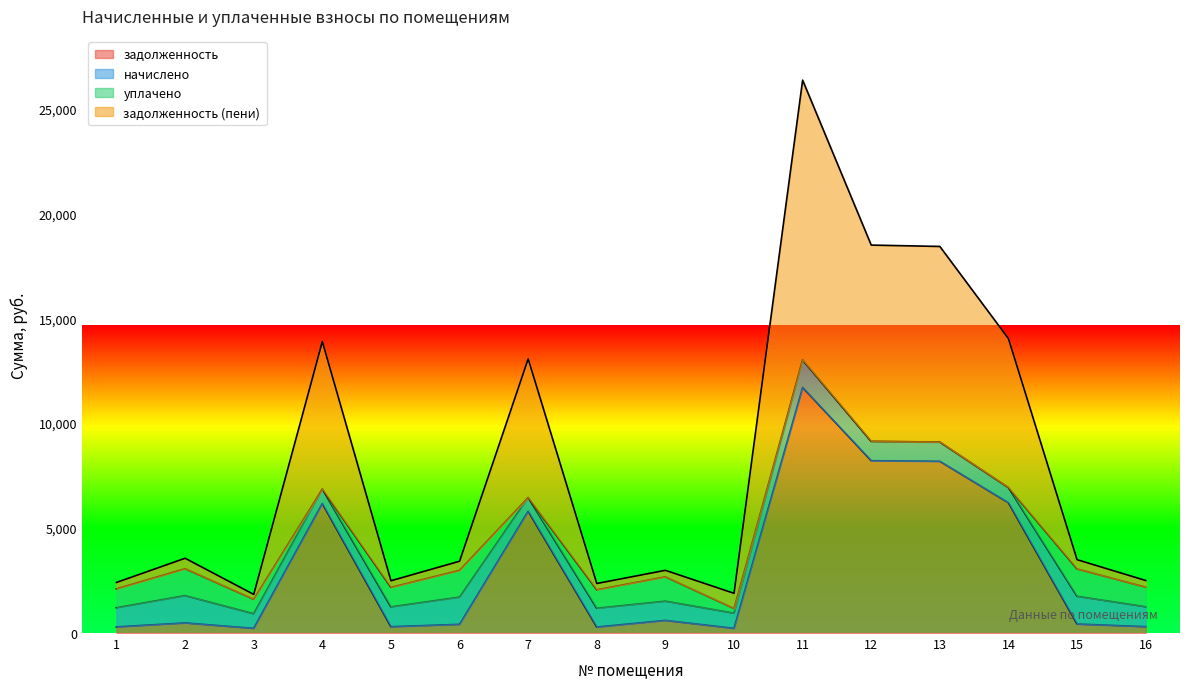

Is it true that задолженность (пени) equals 14023.9 at 14?

True